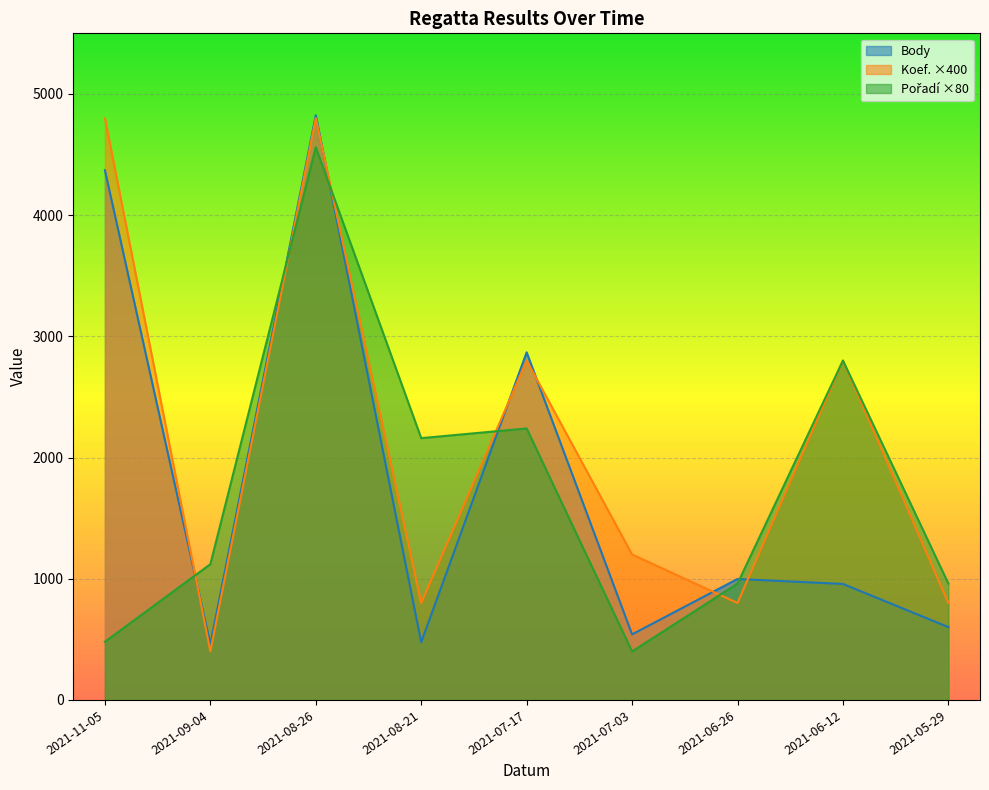

Rank the series by their maximum value, from lowest to highest.

Pořadí, Koef., Body